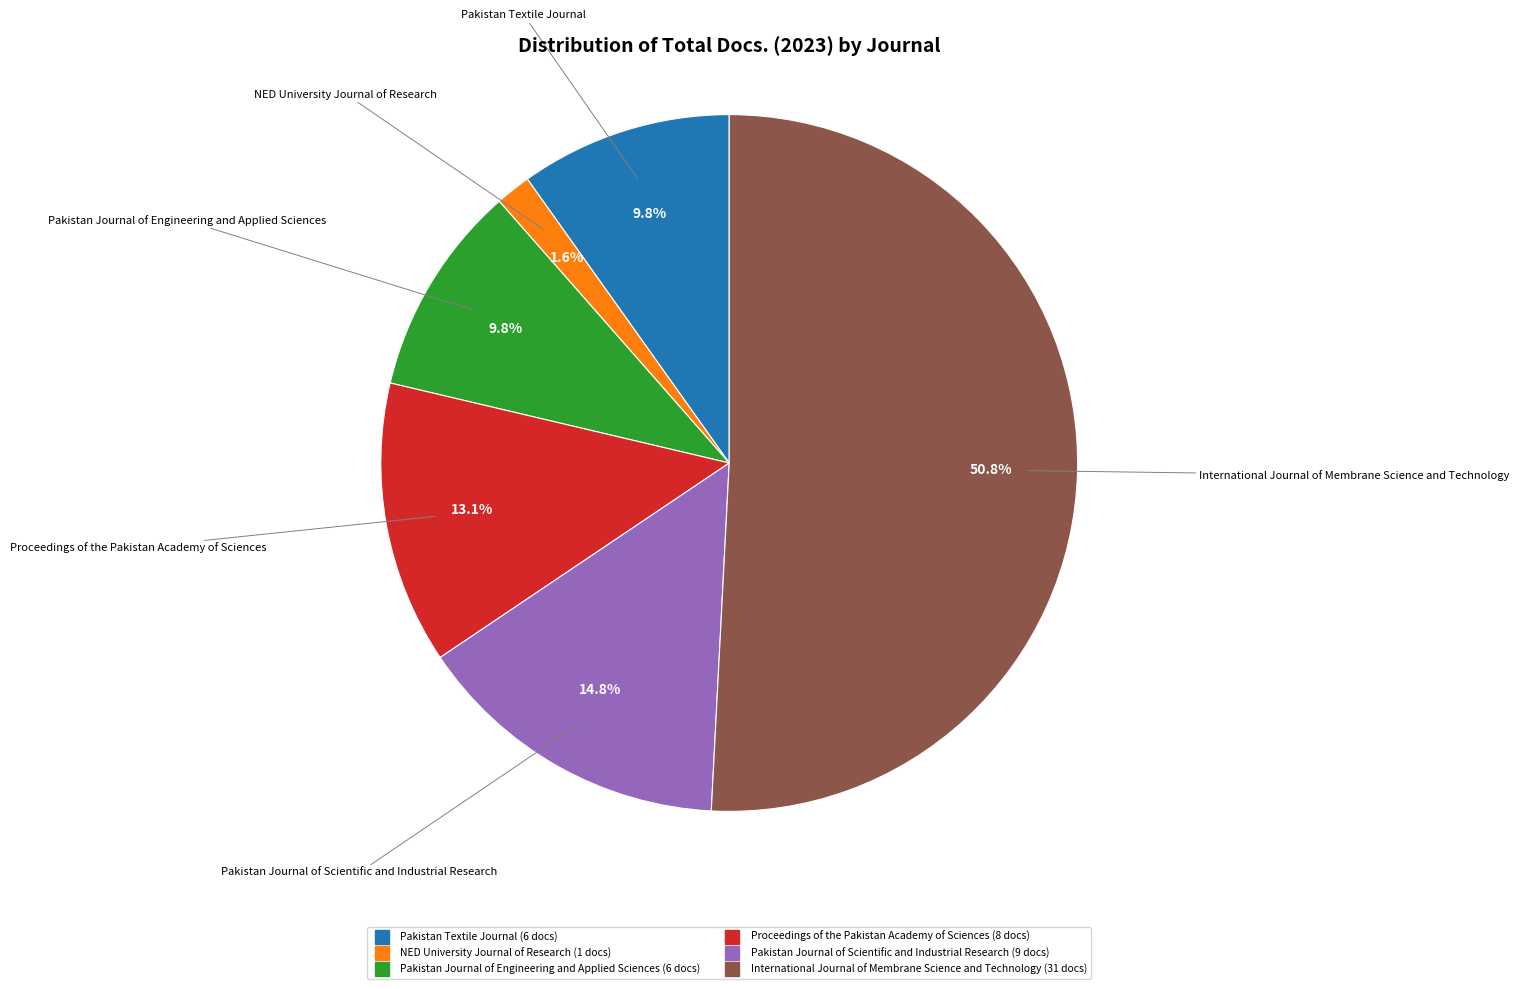

To the nearest percent, what percentage of the pie is International Journal of Membrane Science and Technology?

51%